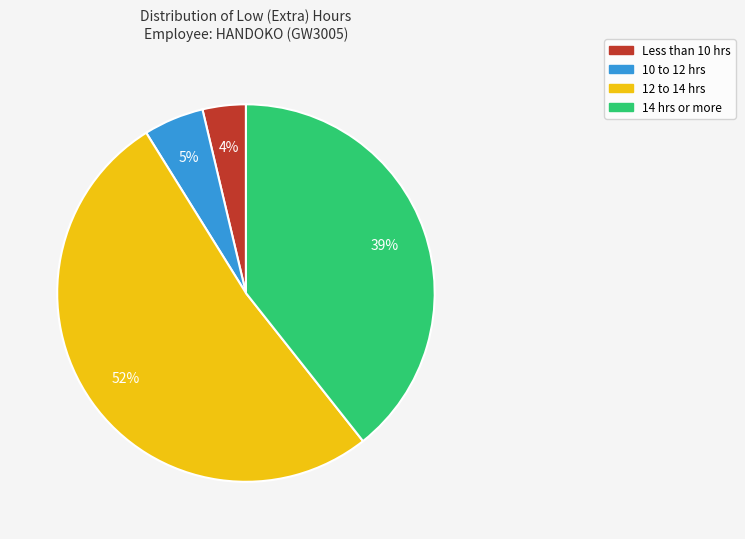

To the nearest percent, what is the average slice percentage?

25%